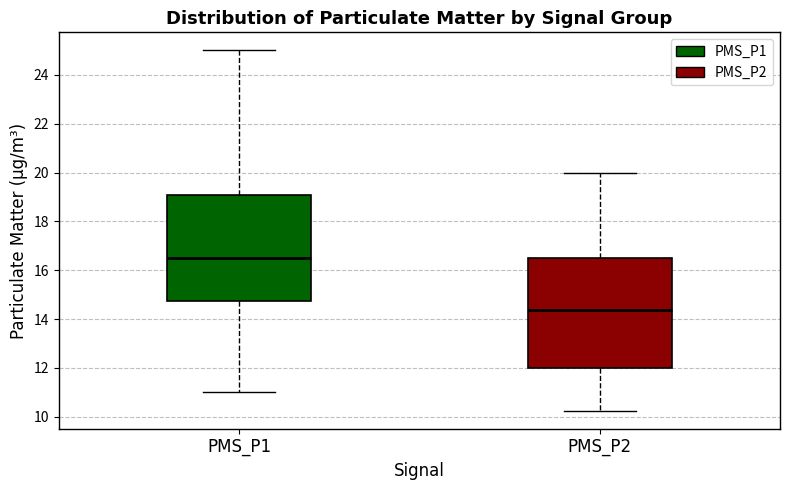

Reading left to right, read every box against the y-axis: the position of its median line, the range the box covers, and the ends of its whiskers. The values are not printed on the chart, so give them approximately, as read against the axis.

PMS_P1: median 16.6, box 14.8 to 19.0, whiskers 11.0 to 25.0
PMS_P2: median 14.4, box 12.0 to 16.6, whiskers 10.2 to 20.0